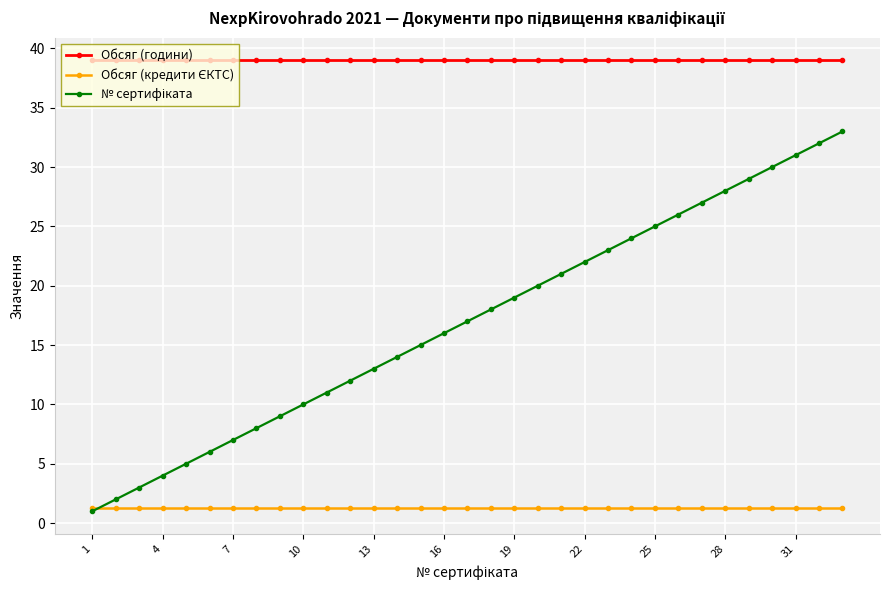

Which series has the largest total across all categories?

Обсяг (години)